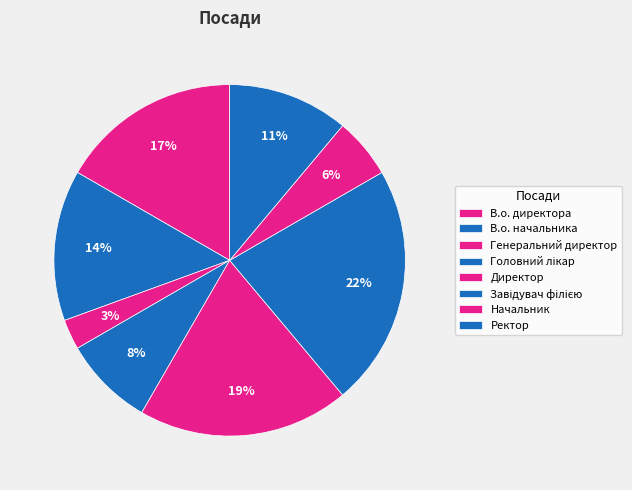

How many segments does this pie chart have?

8